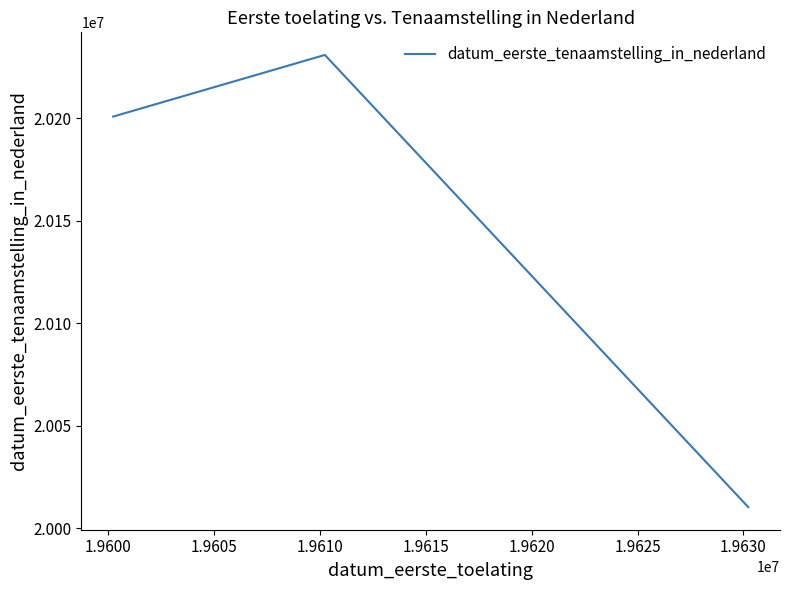

What is the difference between the maximum and minimum values?

220814